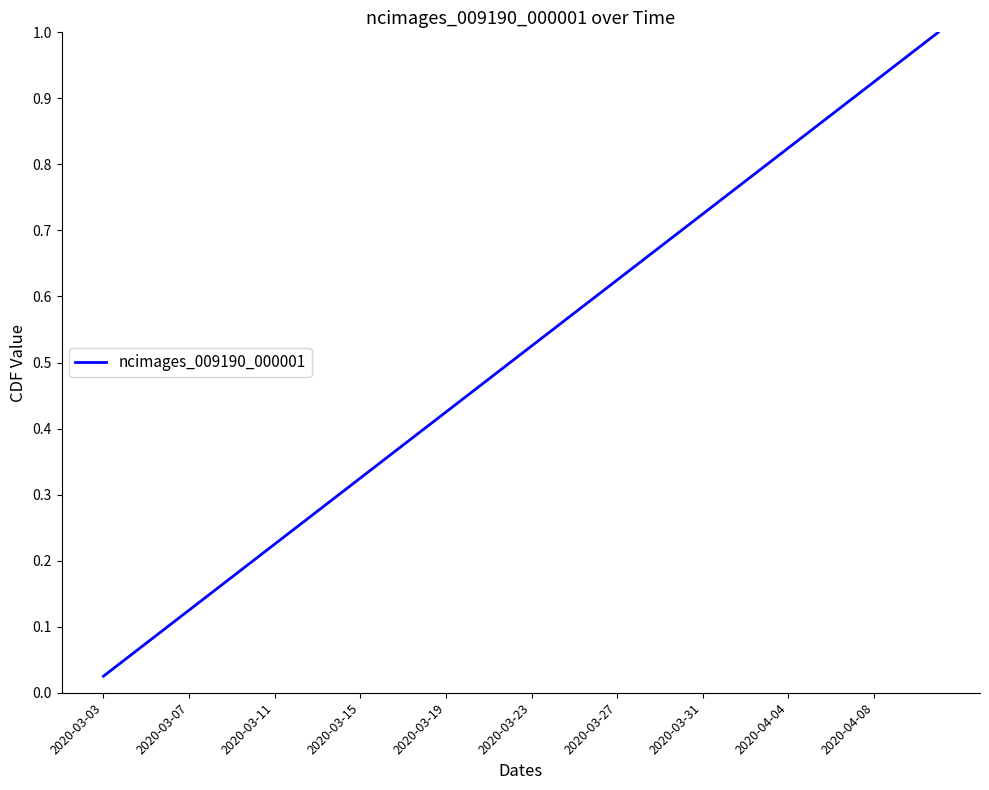

Which category has the lowest value across all series?

2020-03-03